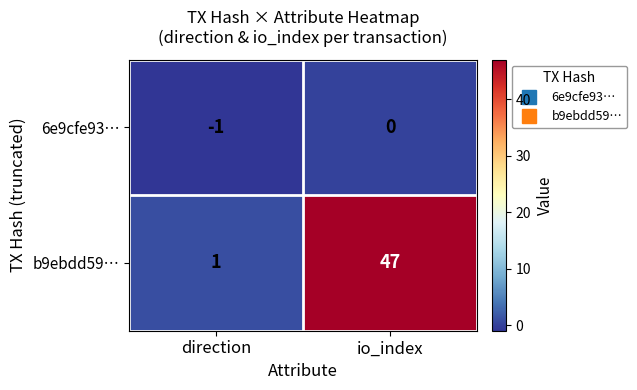

Between direction and io_index, which series saw the biggest shift?

b9ebdd59…